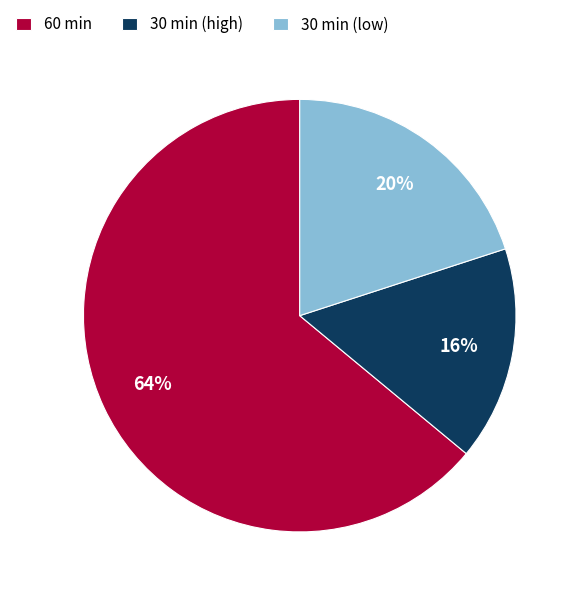

The 30 min (low) slice represents 7% of the pie. True or false?

False